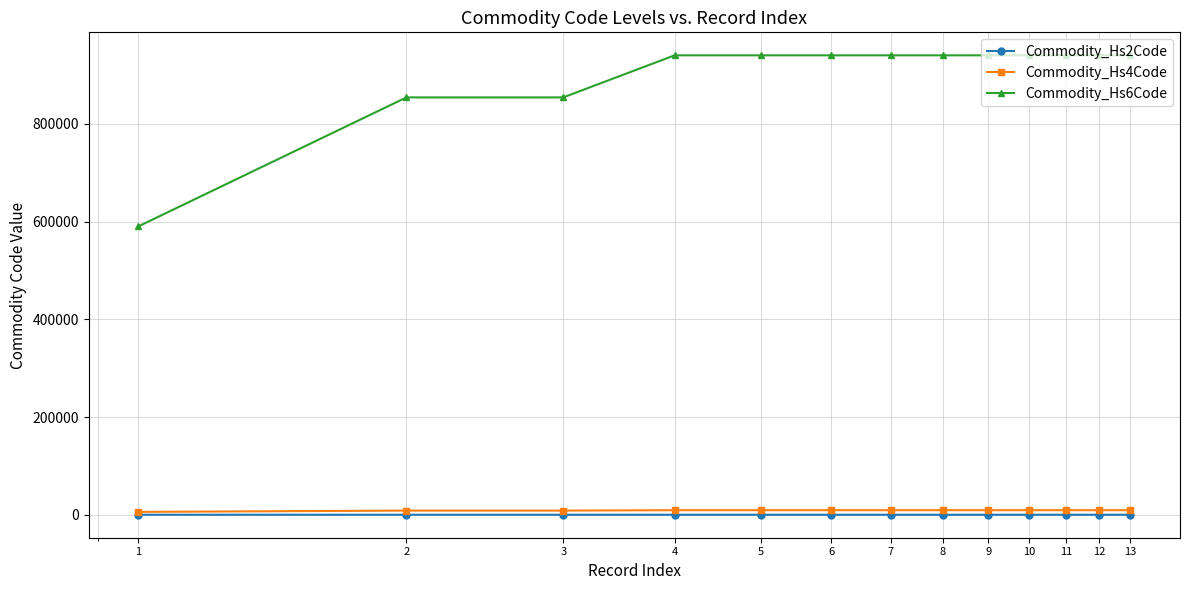

What is the value of the Commodity_Hs2Code point at the 8th from the left?

94